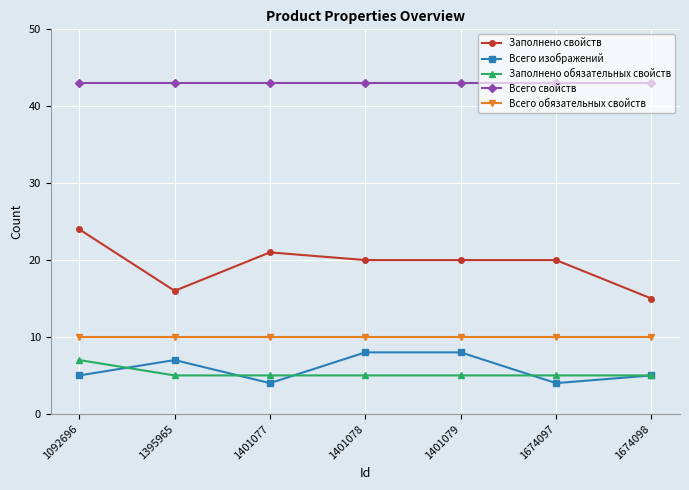

Does the chart have visible grid lines?

Yes